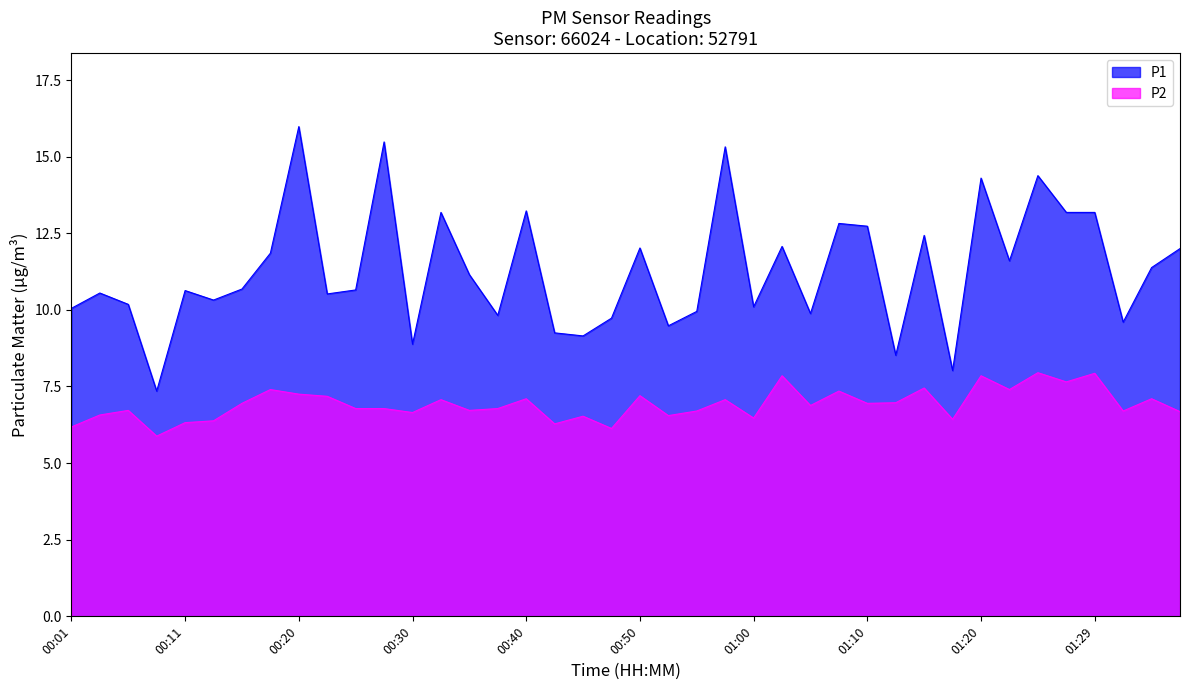

Which series has the widest spread of values?

P1